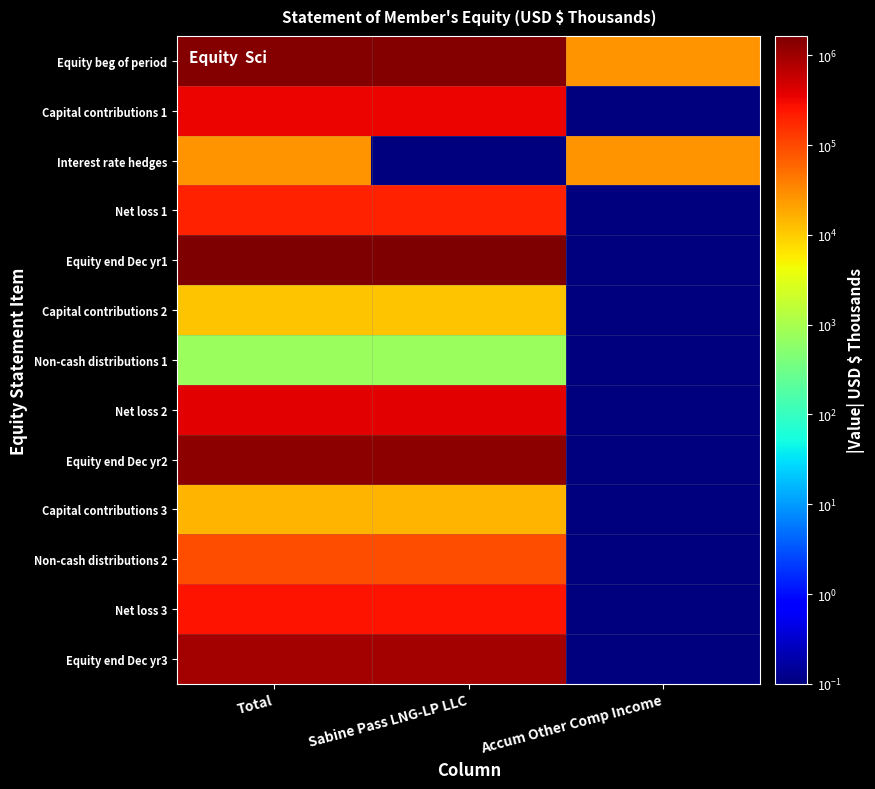

What is the total value across all series at Sabine Pass LNG-LP LLC?

6630238.1